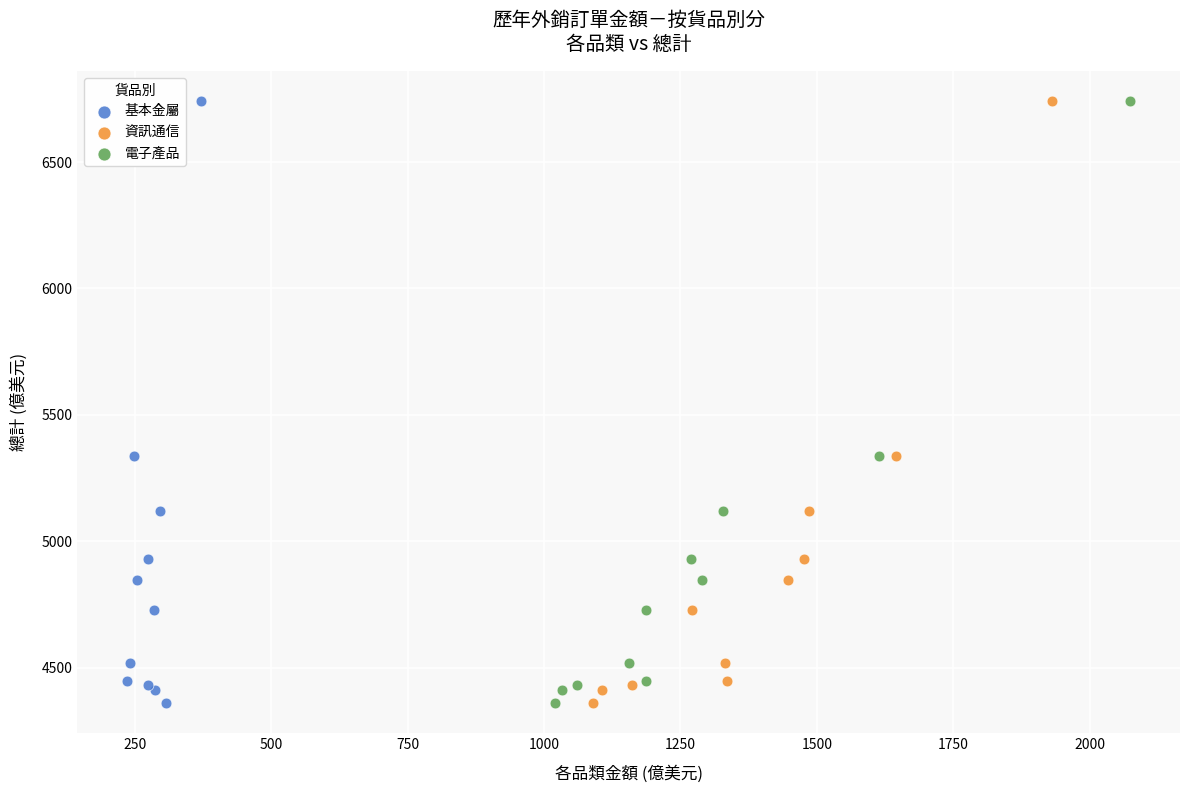

What are all the series names shown in the legend?

基本金屬, 資訊通信, 電子產品